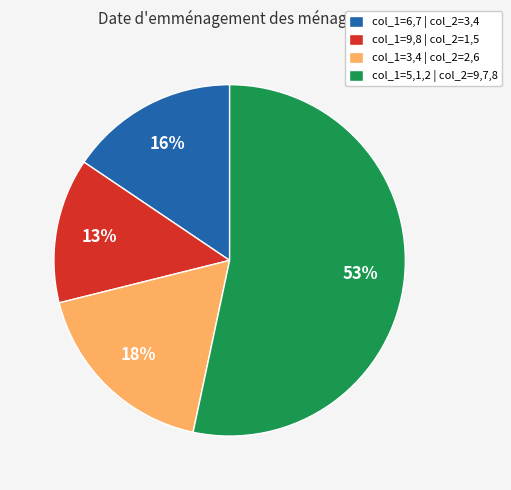

Is the sum of col_1=3,4 | col_2=2,6 and col_1=9,8 | col_2=1,5 greater than half?

No